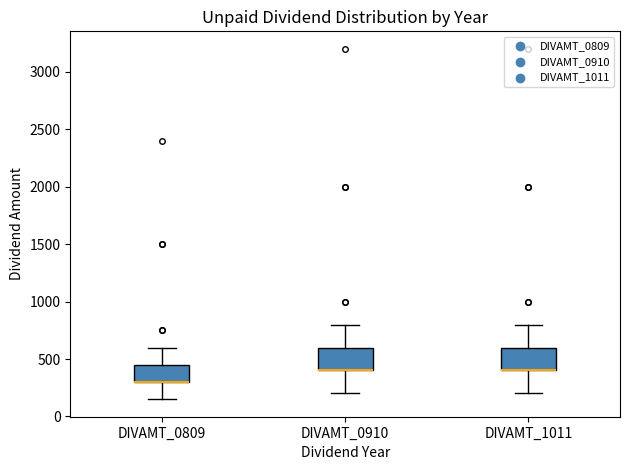

Where does the upper whisker of the box for DIVAMT_0910 end on the y-axis? The values are not printed on the chart, so give them approximately, as read against the axis.

800